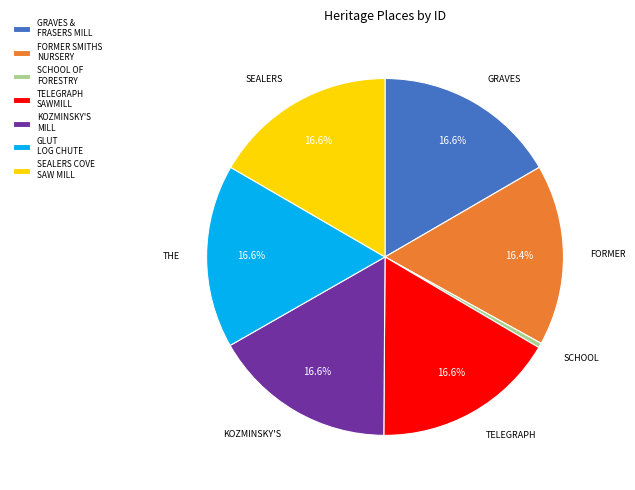

What is the smallest slice in the pie chart?

SCHOOL OF FORESTRY